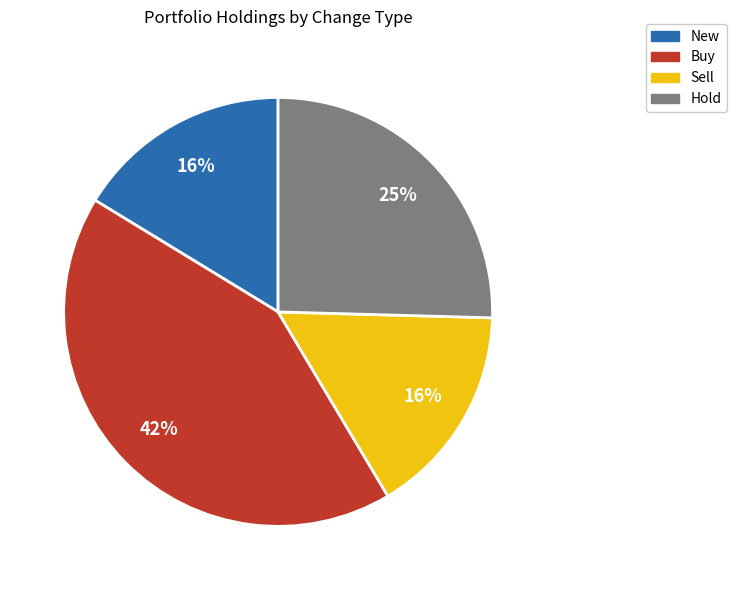

How many slices are in this pie chart?

4